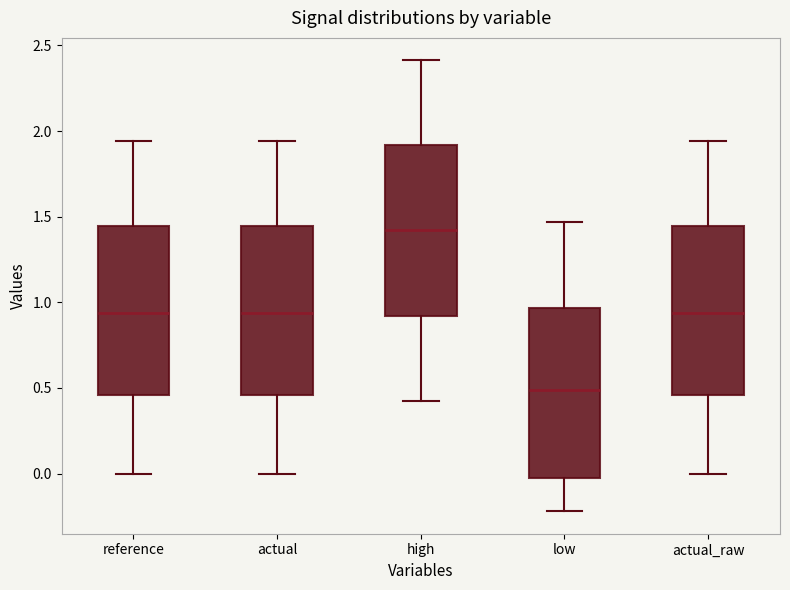

Where does the upper whisker of the box for actual_raw end on the y-axis? The values are not printed on the chart, so give them approximately, as read against the axis.

1.95